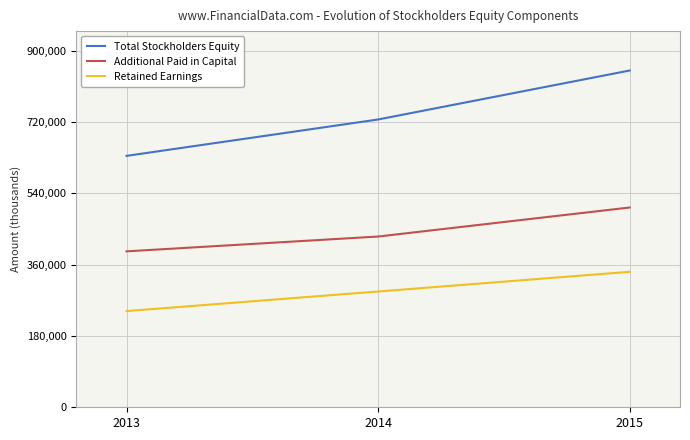

Reading right to left, transcribe all the data shown in this chart.

Total Stockholders Equity: 2015=850509	2014=726827	2013=634923
Additional Paid in Capital: 2015=504530	2014=431220	2013=393783
Retained Earnings: 2015=342133	2014=292403	2013=242935